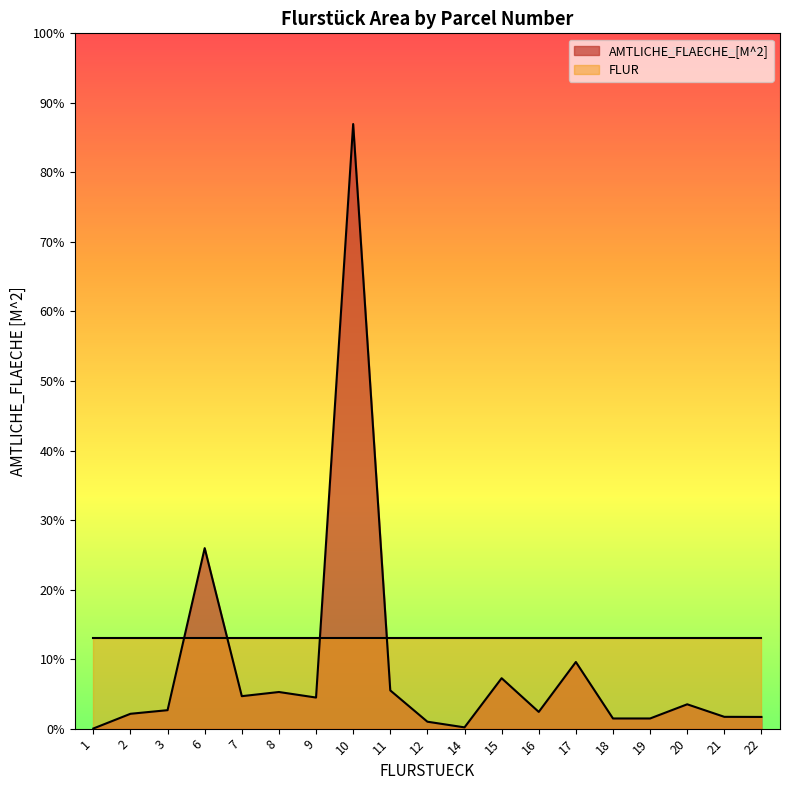

Rank the categories by value from lowest to highest.

1, 14, 12, 18, 19, 22, 21, 2, 16, 3, 20, 9, 7, 8, 11, 15, 17, 6, 10